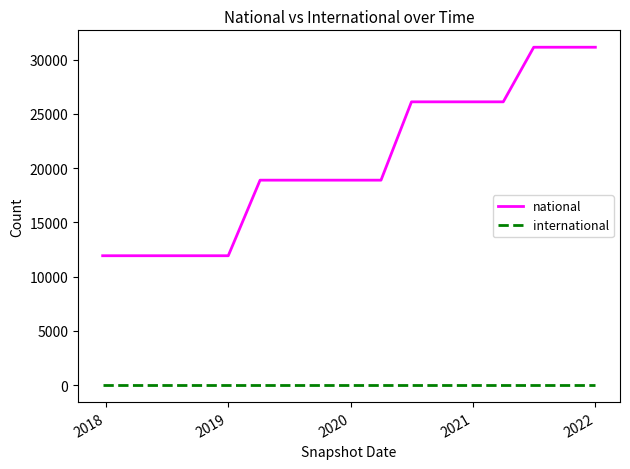

True or false: international and national intersect in this chart.

False